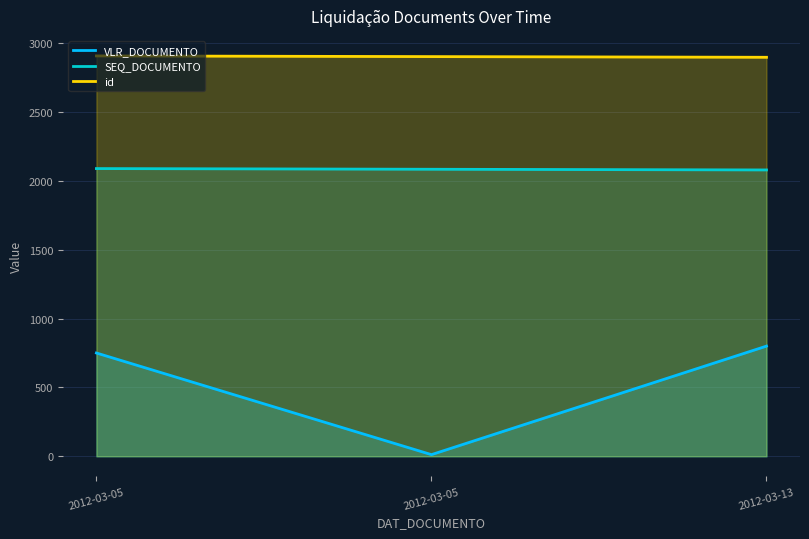

How many data points in SEQ_DOCUMENTO are less than 2084?

1